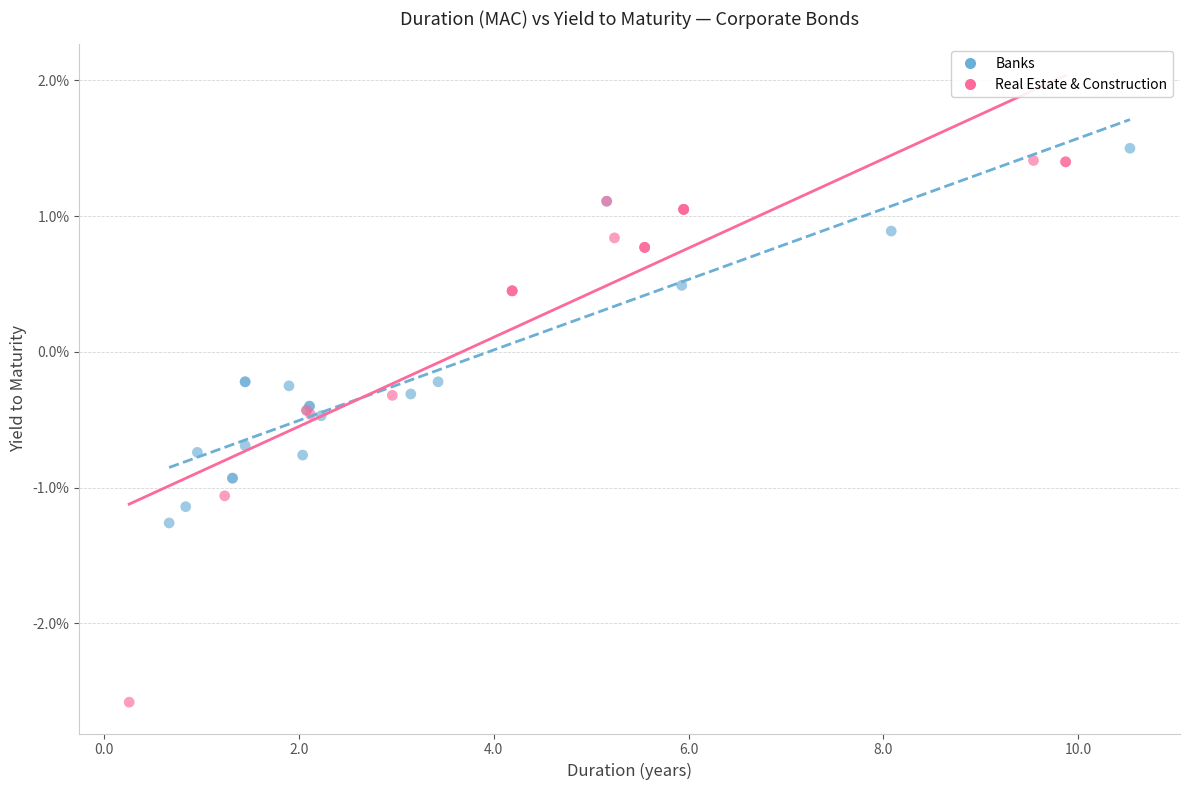

What are all the series names shown in the legend?

Banks, Real Estate & Construction